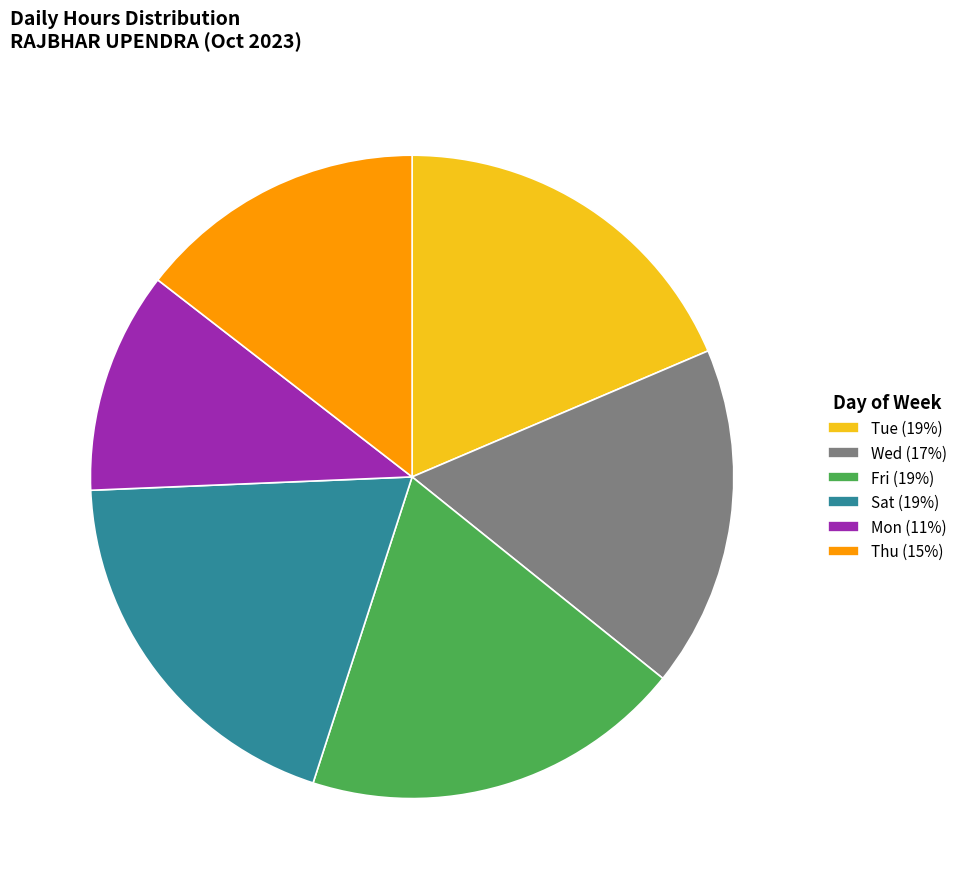

The Mon (11%) slice represents 17% of the pie. True or false?

False